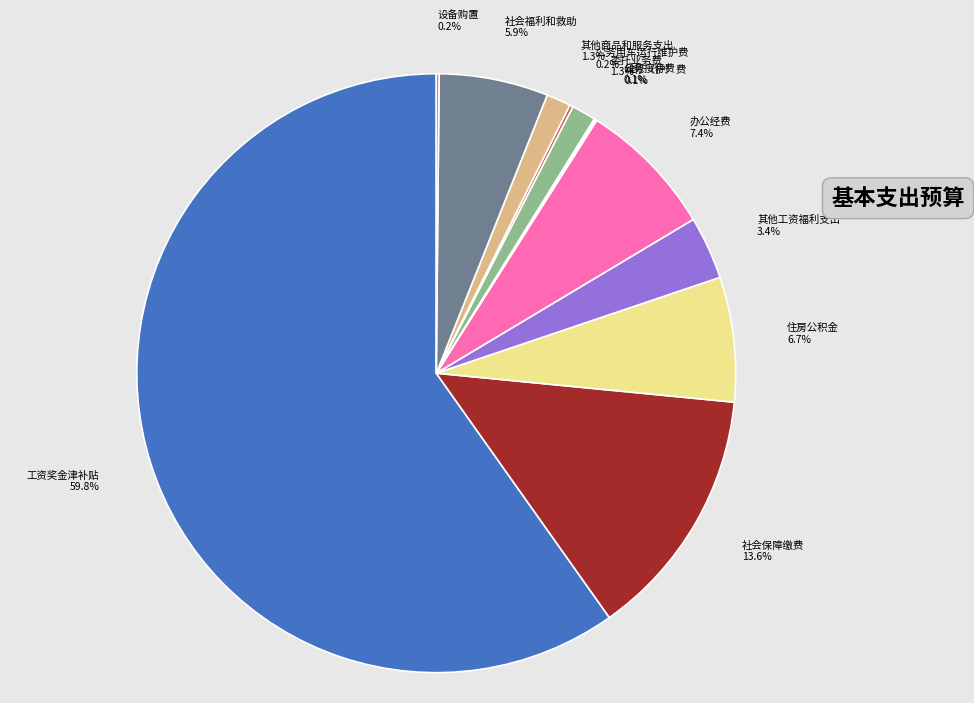

Which slice is the largest?

工资奖金津补贴